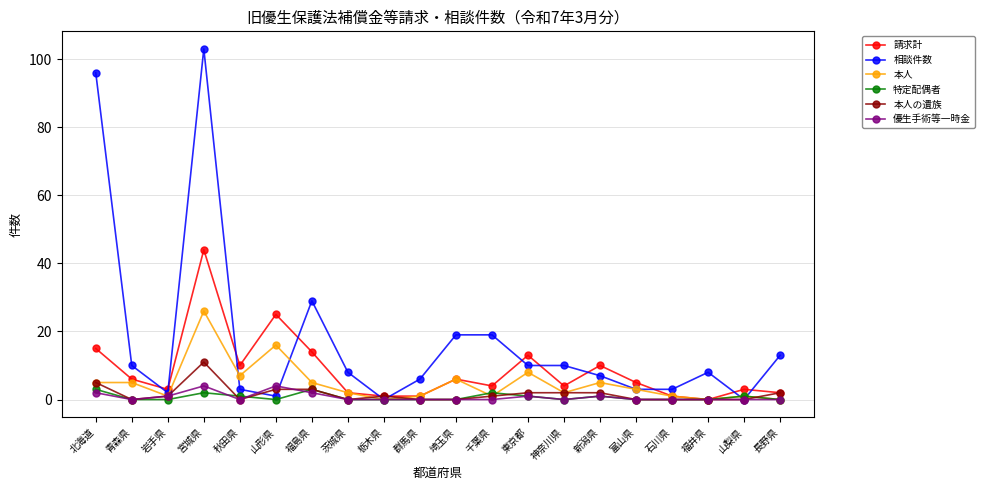

What is the difference between the maximum and minimum values in the 相談件数 series?

103